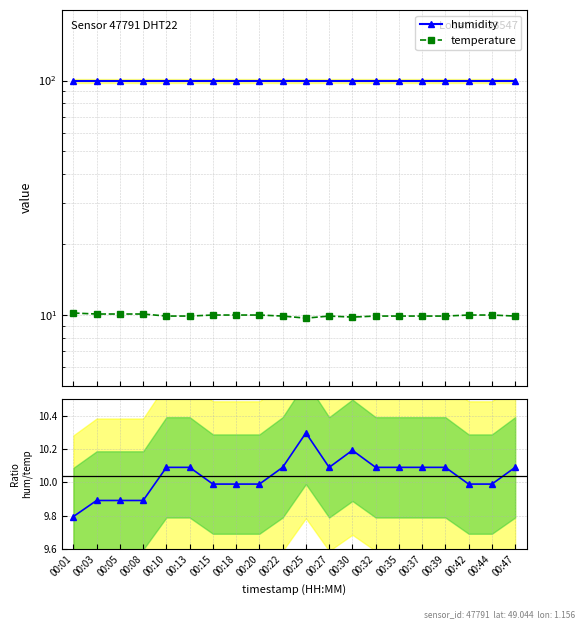

Does the chart have visible grid lines?

Yes